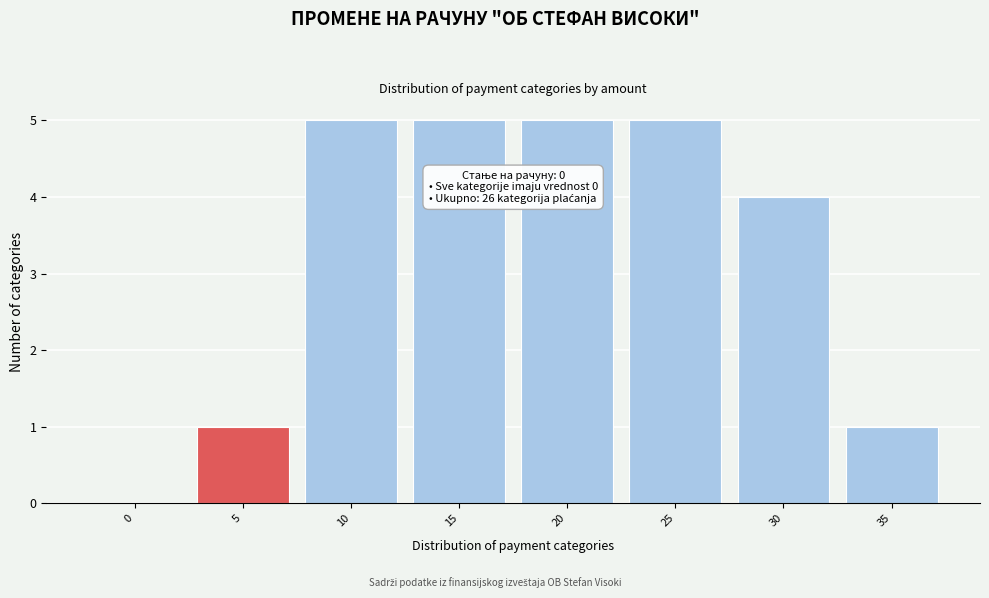

Reading right to left, list all the values displayed in this chart.

35=1	30=4	25=5	20=5	15=5	10=5	5=1	0=0